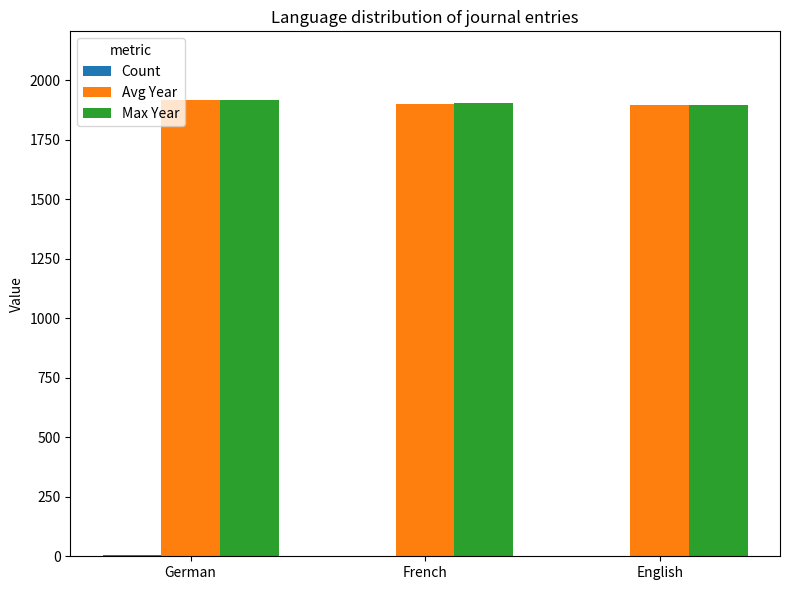

Is it true that Max Year equals 1903 at French?

True